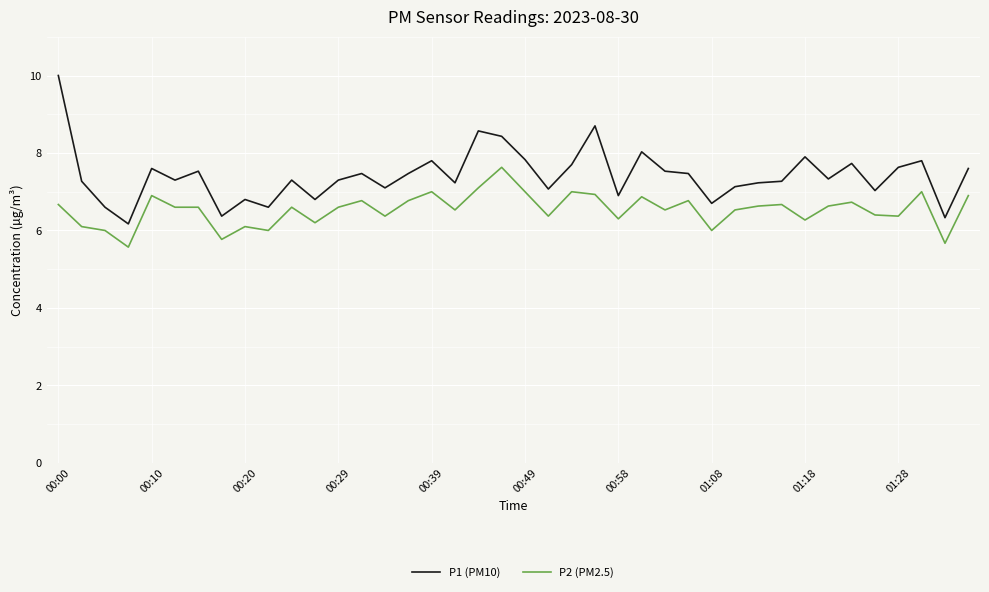

What is the minimum value for P1 (PM10)?

6.2